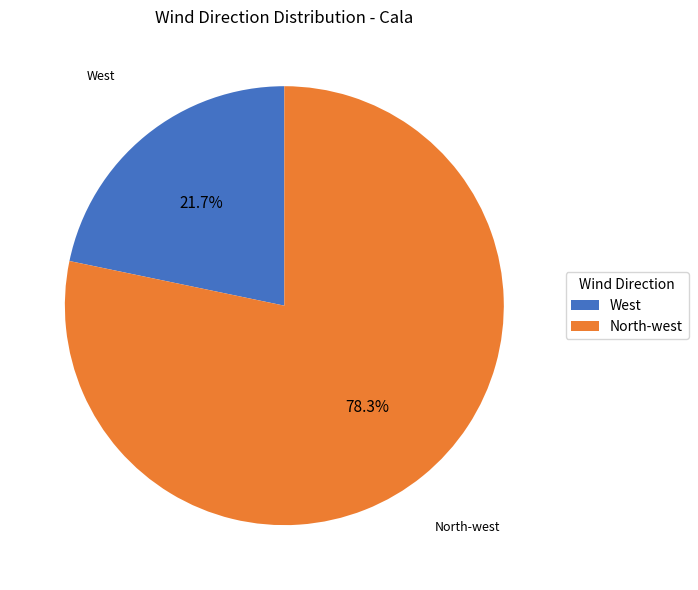

Does West represent more than half of the total?

No